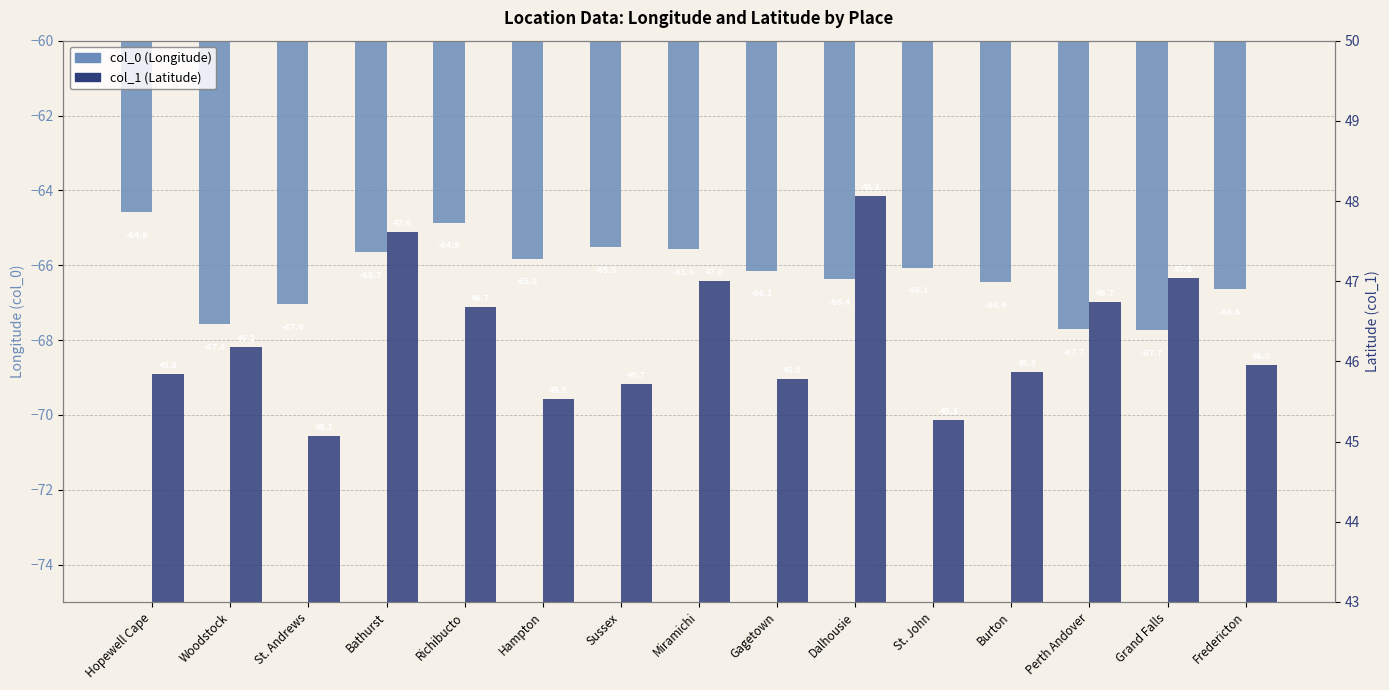

What is the sum of all col_1 (Latitude) values?

694.4